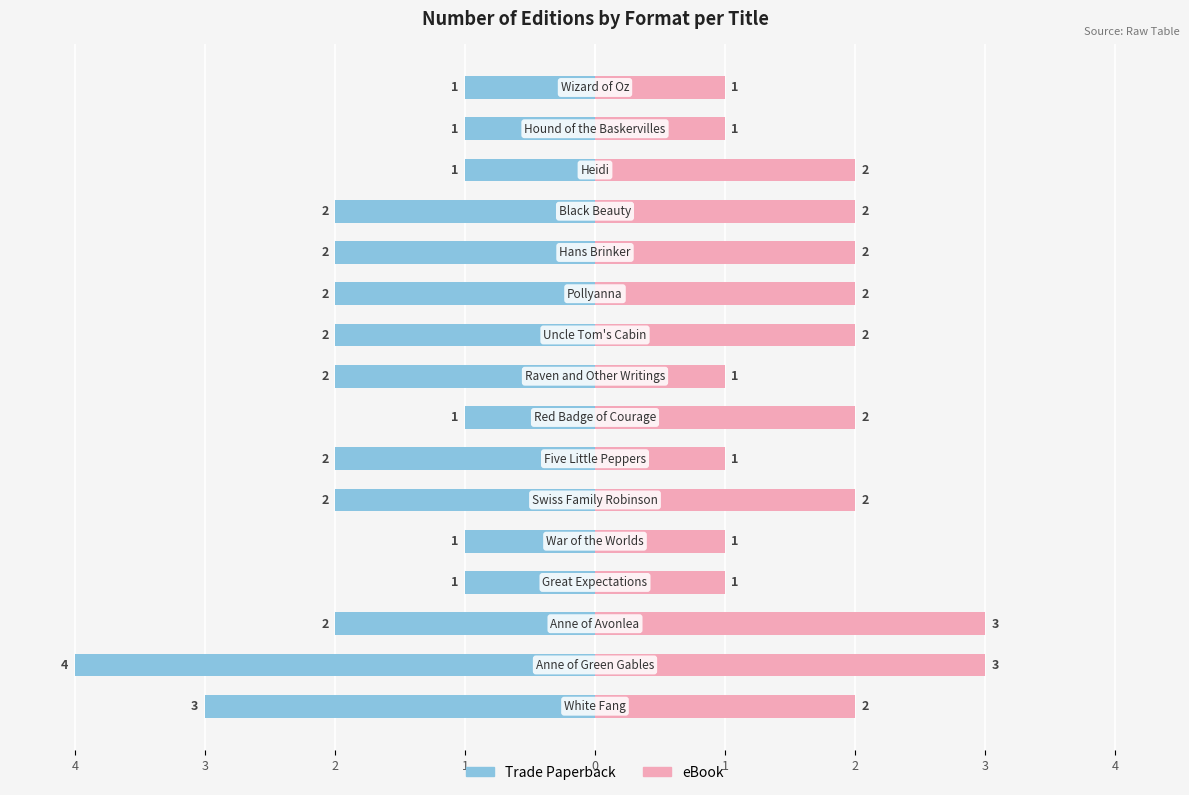

The value of eBook at 2 is 3. True or false?

True